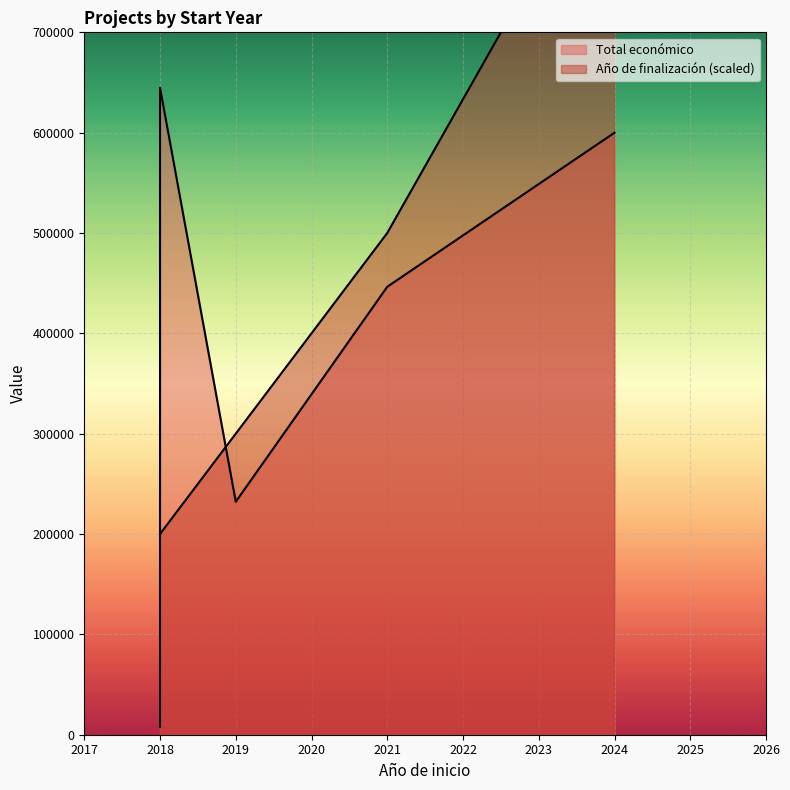

True or false: Total económico has a value of 1091178 at 2018.

False